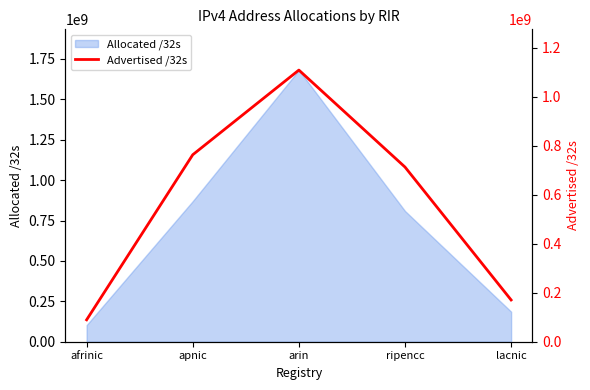

What is the maximum value for Allocated /32s?

1680976896